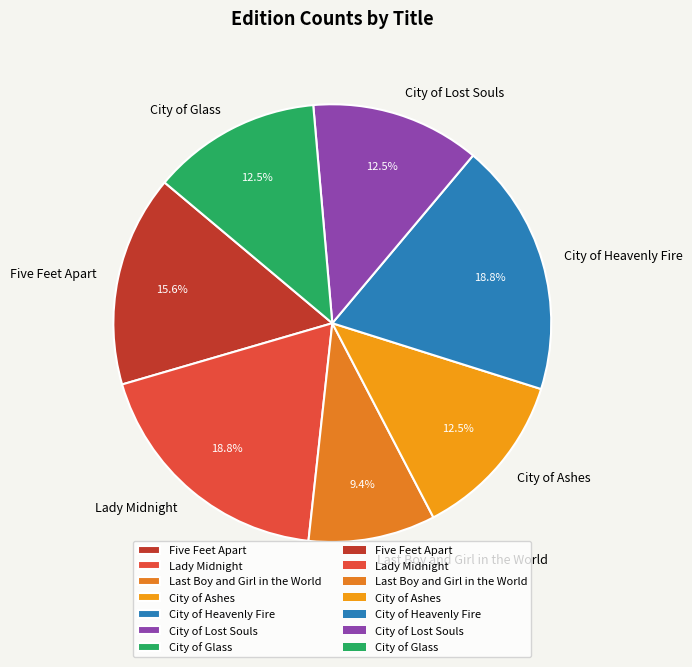

What is the total percentage of City of Heavenly Fire and City of Ashes?

31.2%